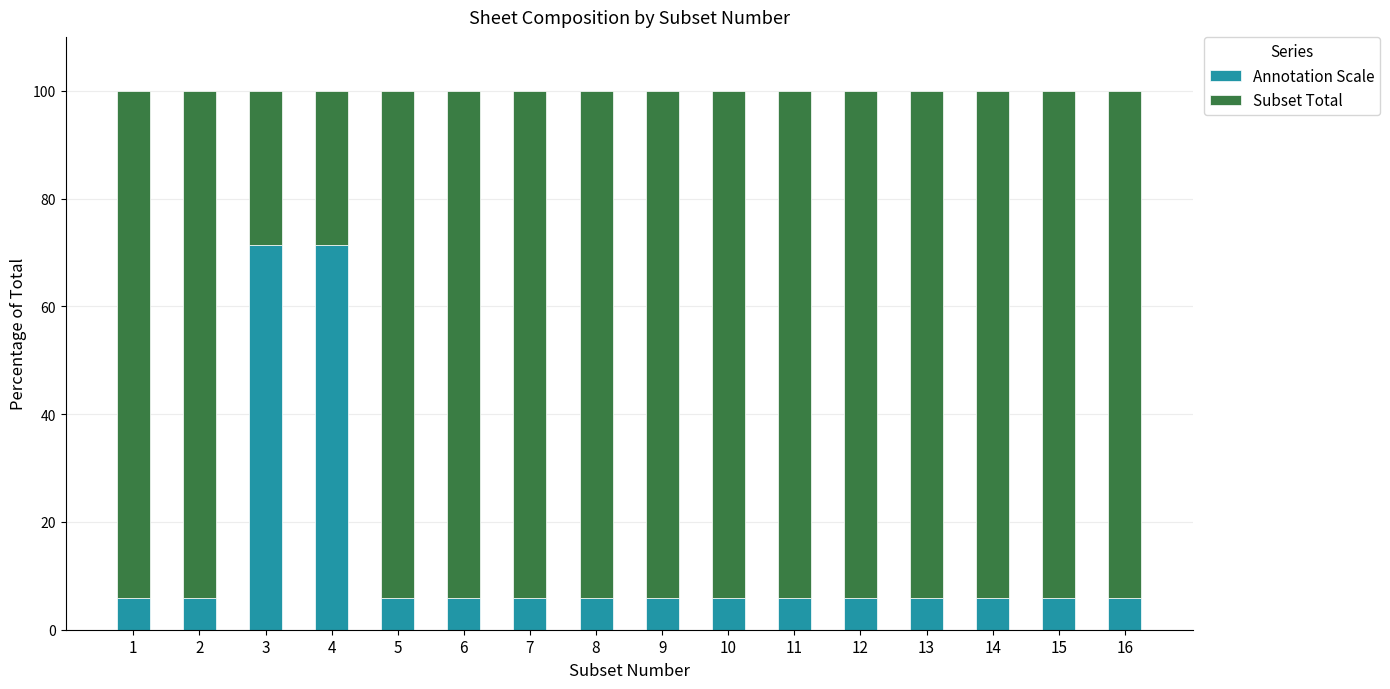

What is the lowest value of the Annotation Scale series?

5.9